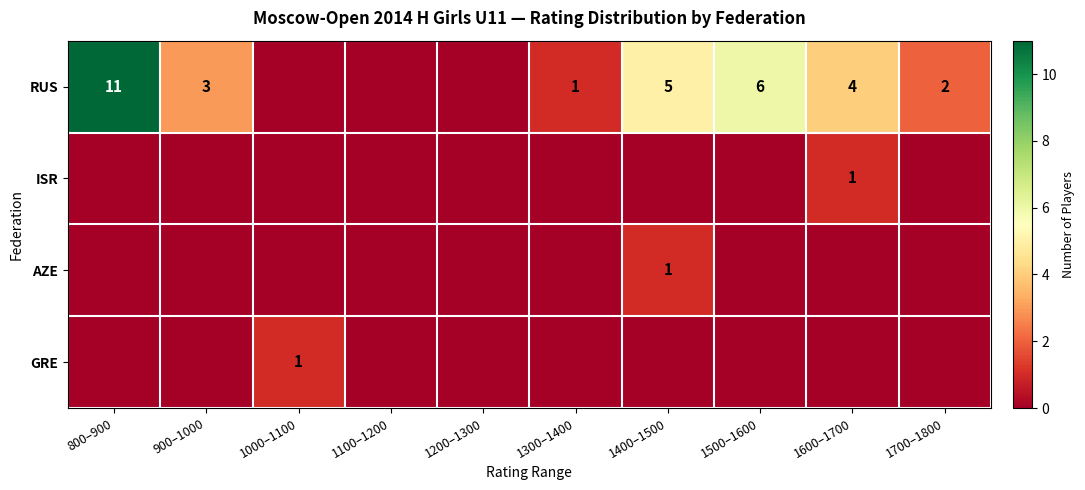

Which label corresponds to the largest value in the chart?

800–900